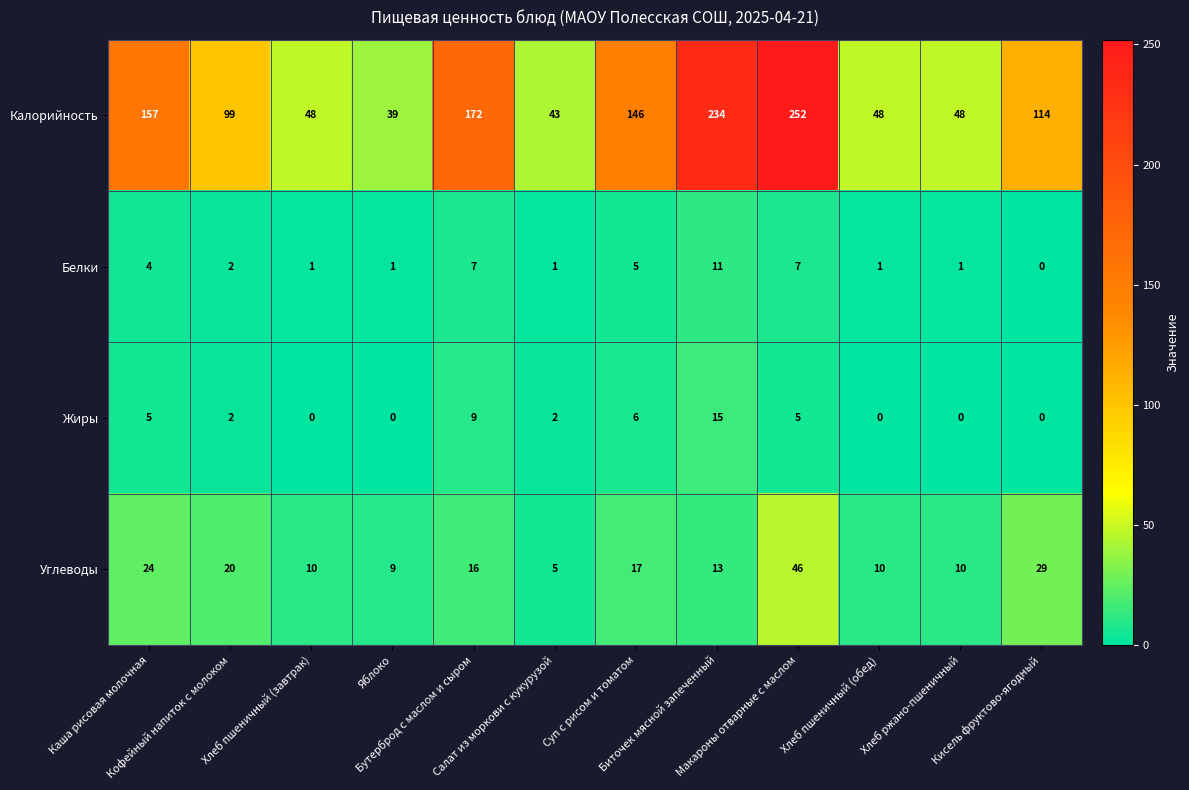

What is the maximum value shown in the chart?

252